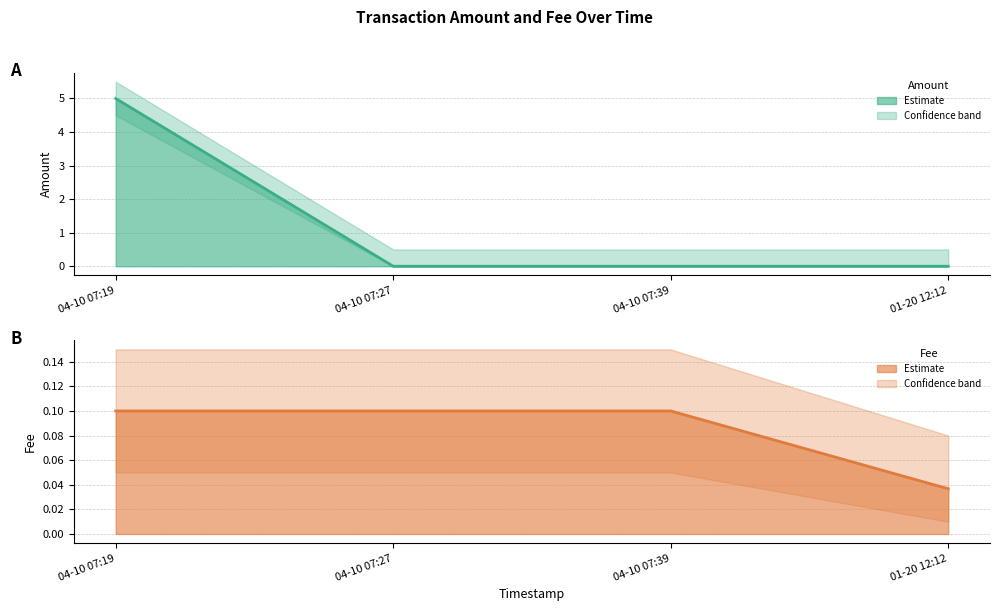

Which series has the largest total across all categories?

Amount